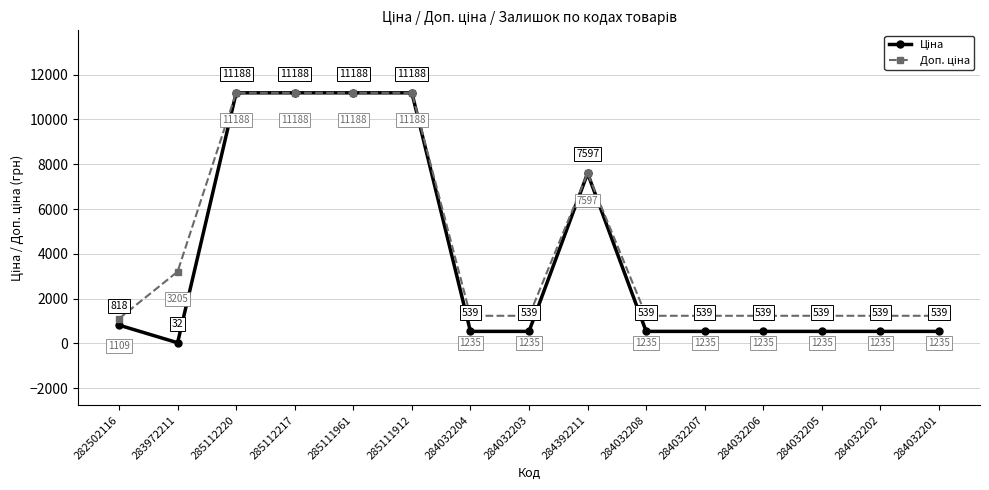

What is the label of the 1st point from the left?

282502116